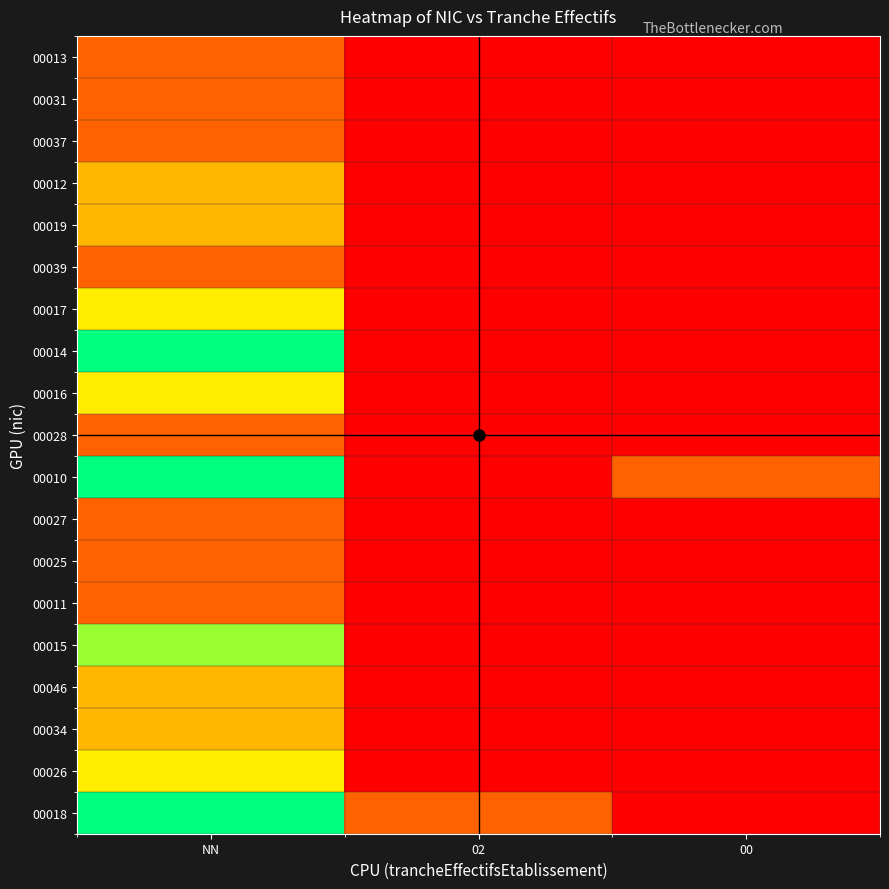

At how many categories does at least one series exceed 2?

1